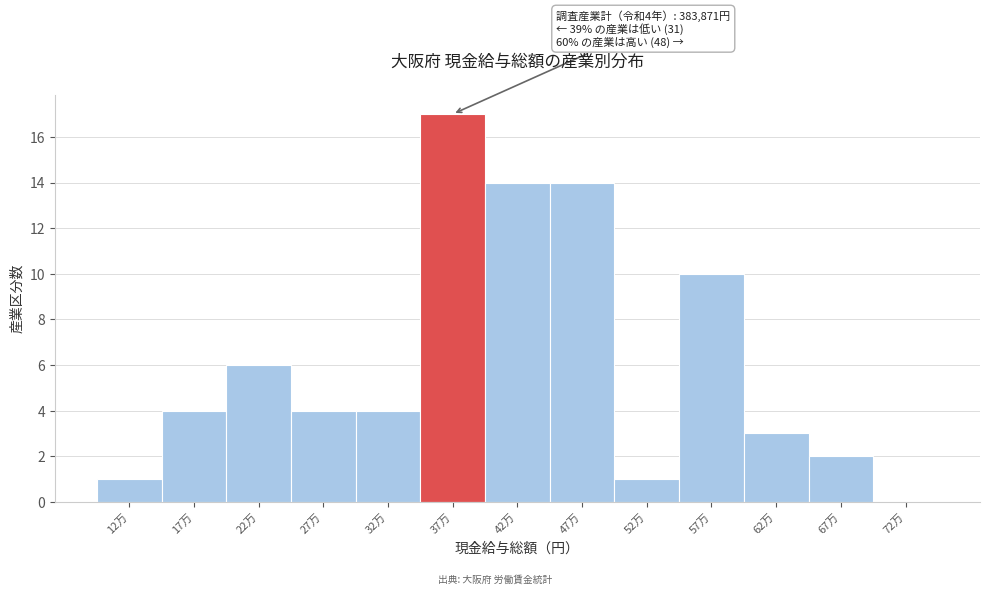

Reading left to right, transcribe all the data shown in this chart.

12万=1	17万=4	22万=6	27万=4	32万=4	37万=17	42万=14	47万=14	52万=1	57万=10	62万=3	67万=2	72万=0